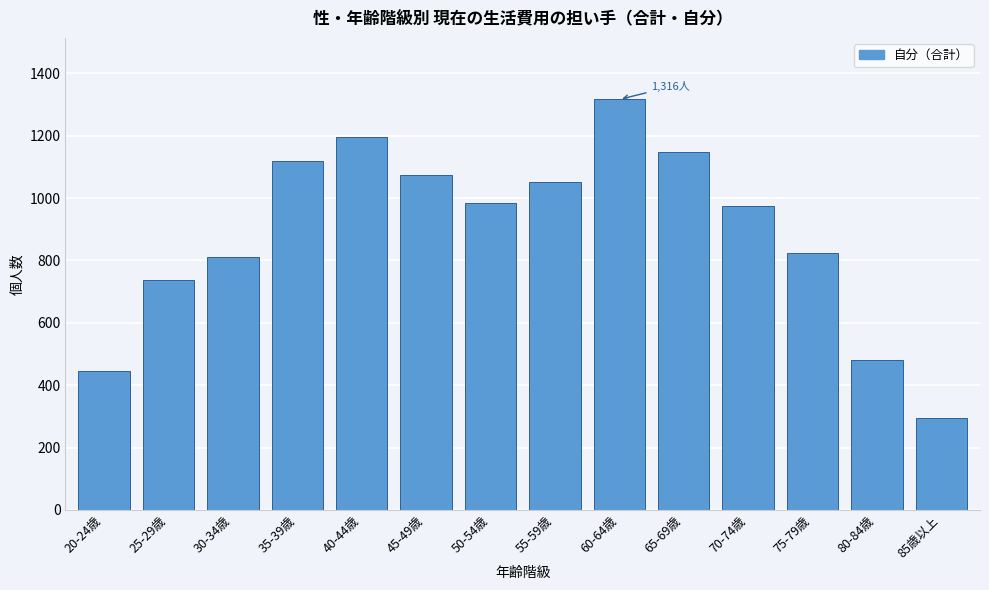

Reading left to right, extract all data points from this chart.

445	737	812	1119	1195	1075	984	1051	1316	1148	974	825	481	294